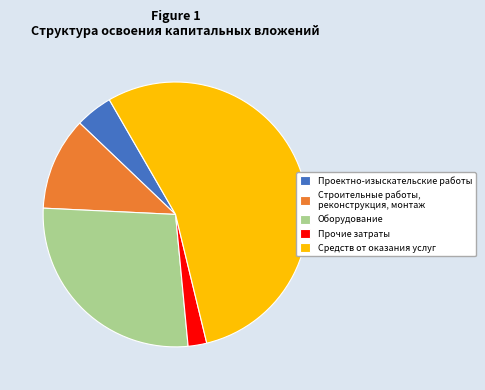

How many slices are in this pie chart?

5